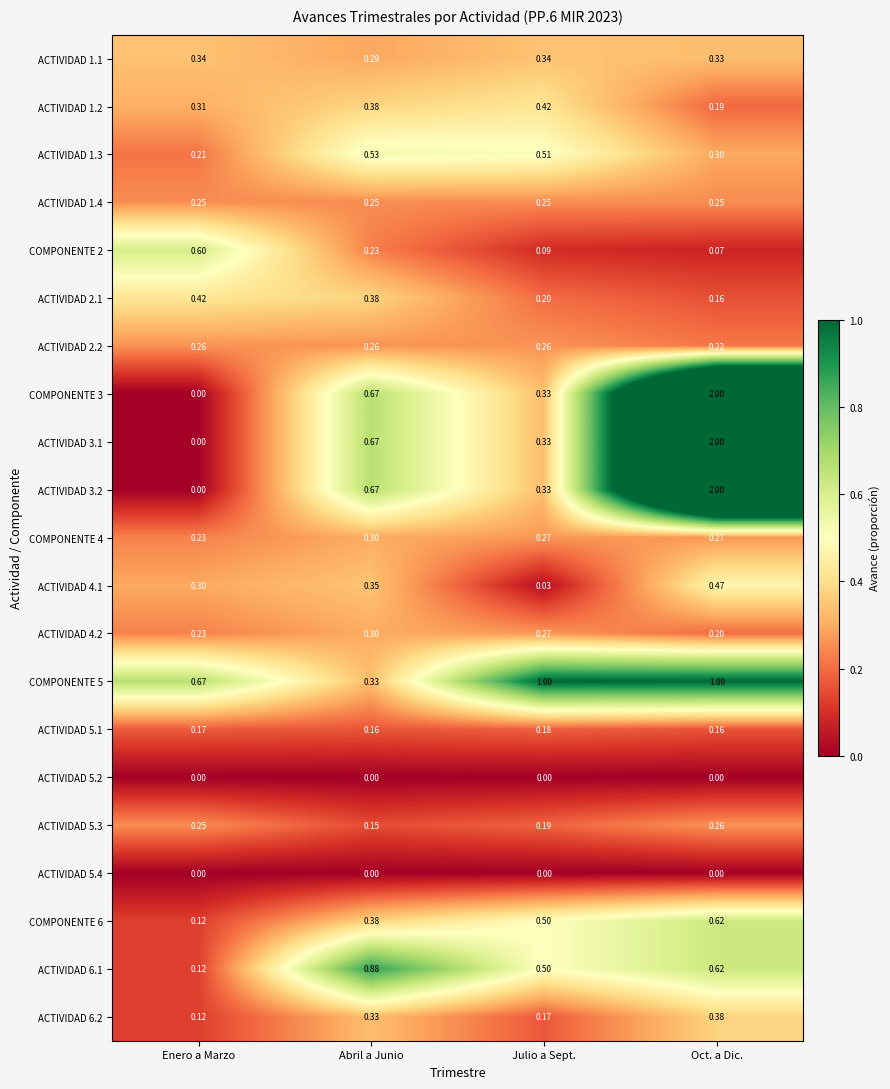

What is the difference between the highest and lowest values at Julio a Sept.?

1.0